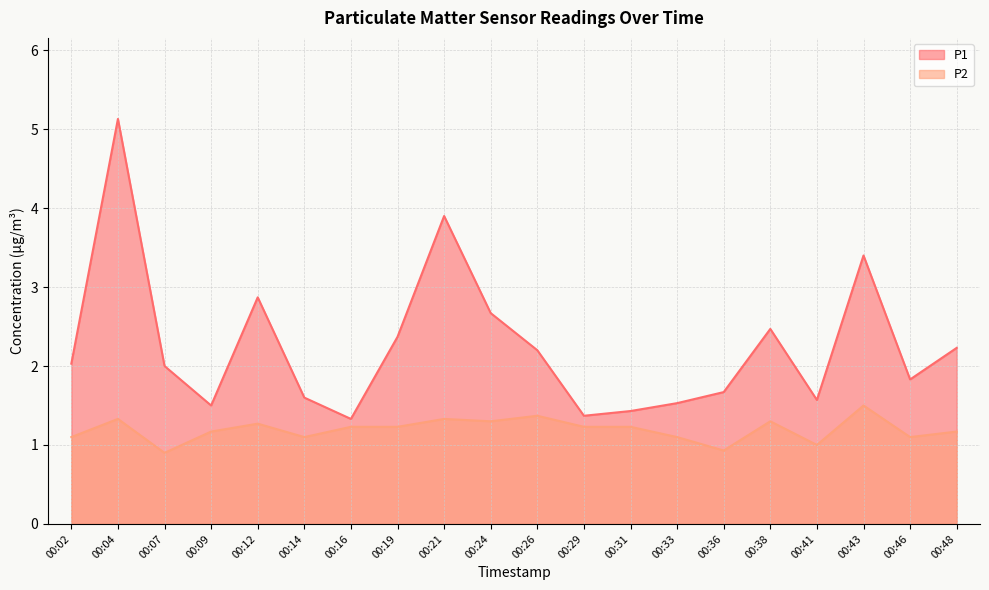

How many distinct data groups are displayed?

2